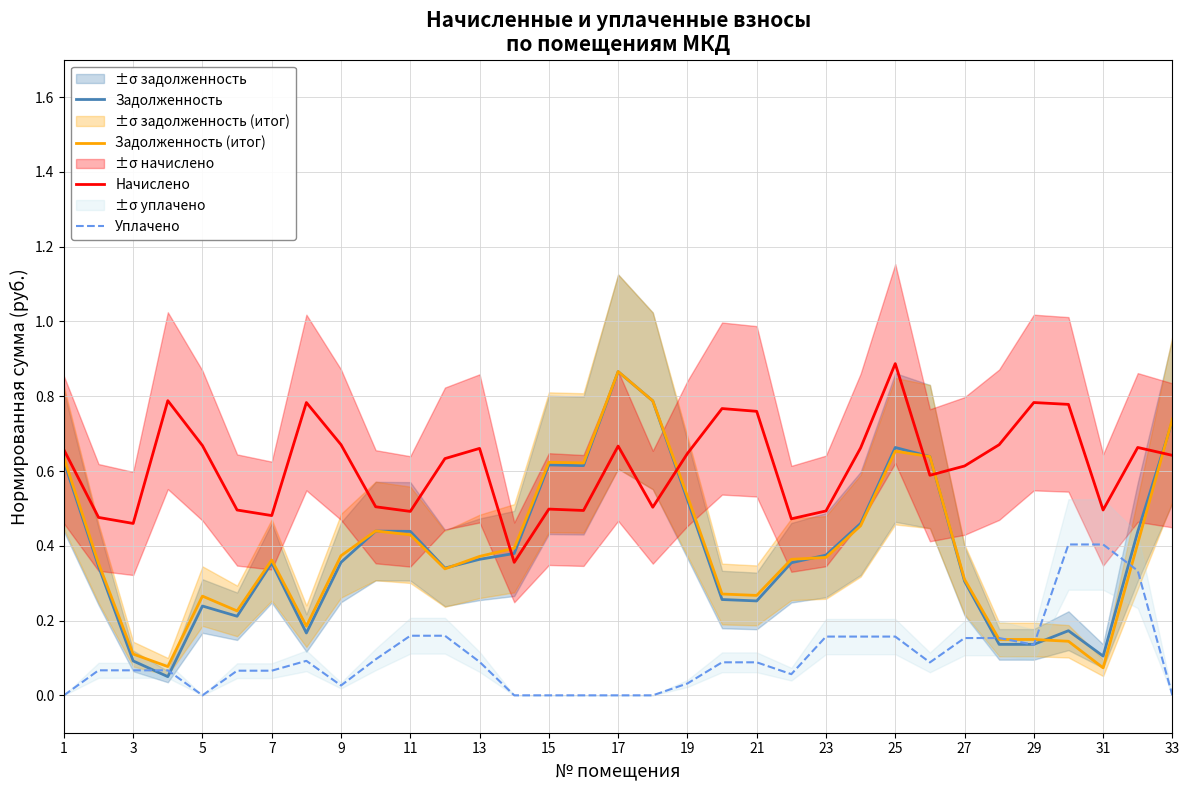

What is the value of the Задолженность (итог) point at the 3rd from the left?

0.1